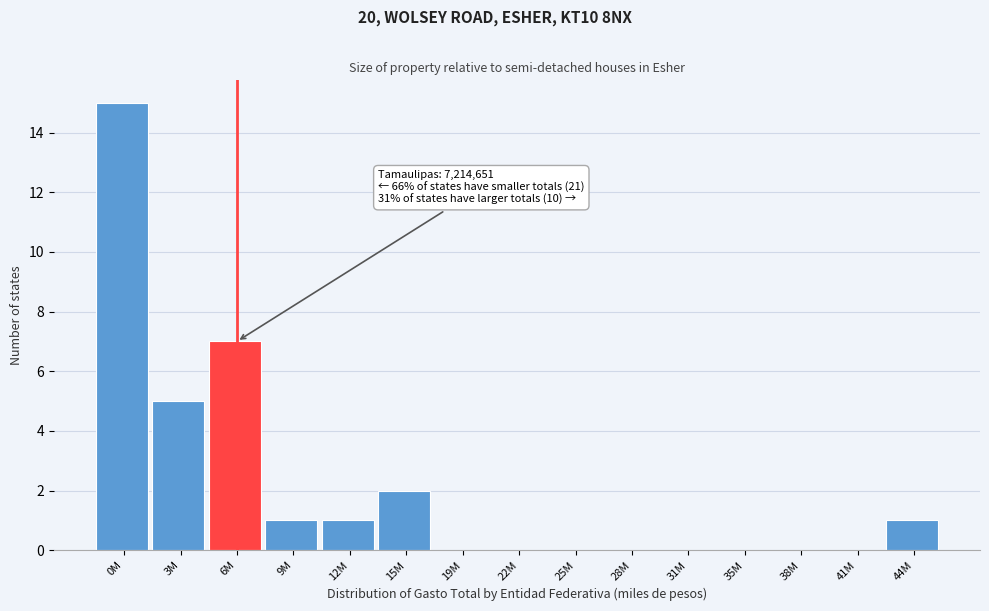

Reading left to right, what are all the values shown in this chart?

0M=15	3M=5	6M=7	9M=1	12M=1	15M=2	19M=0	22M=0	25M=0	28M=0	31M=0	35M=0	38M=0	41M=0	44M=1